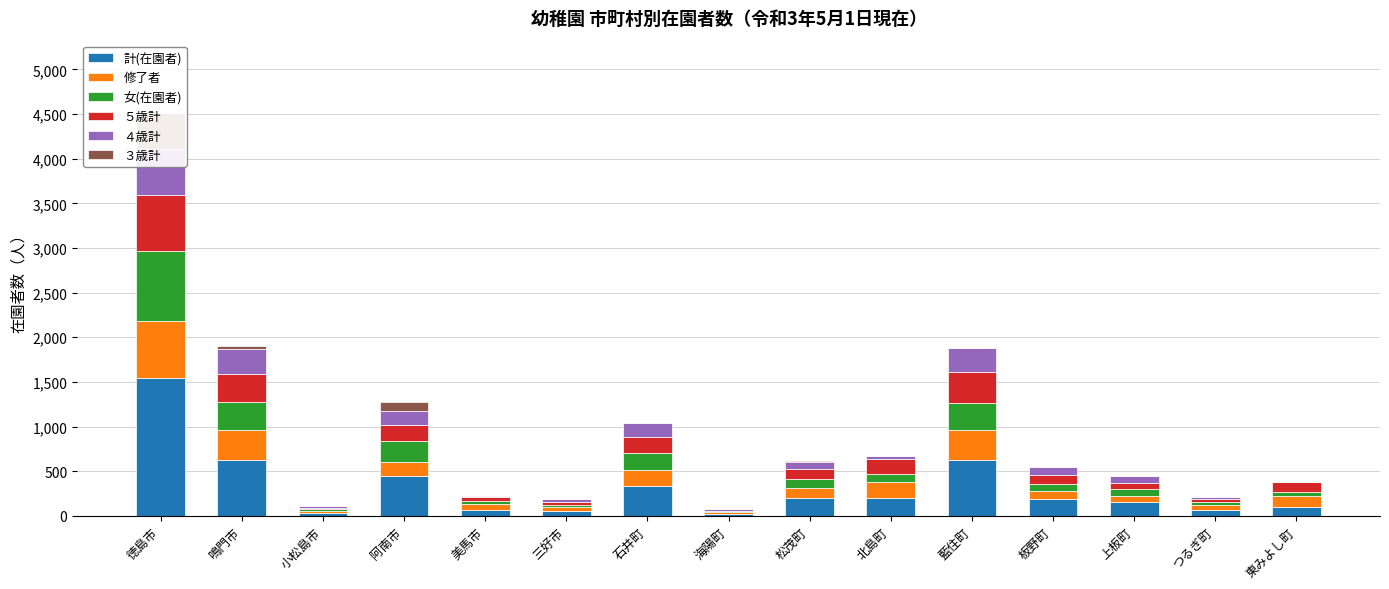

Between 三好市 and 藍住町, which is larger?

藍住町